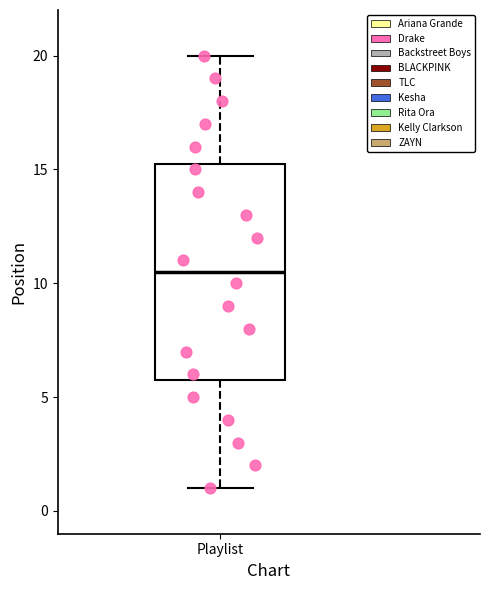

Where does the upper whisker of the box for Playlist end on the y-axis? The values are not printed on the chart, so give them approximately, as read against the axis.

20.0